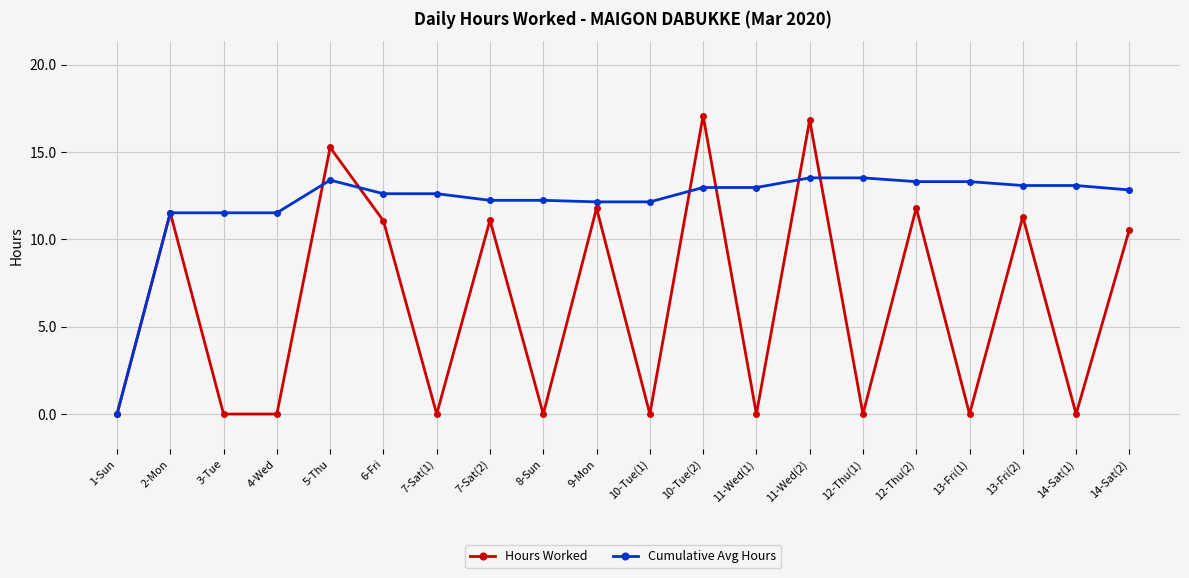

Which series changed the most between 6-Fri and 10-Tue(2)?

Hours Worked